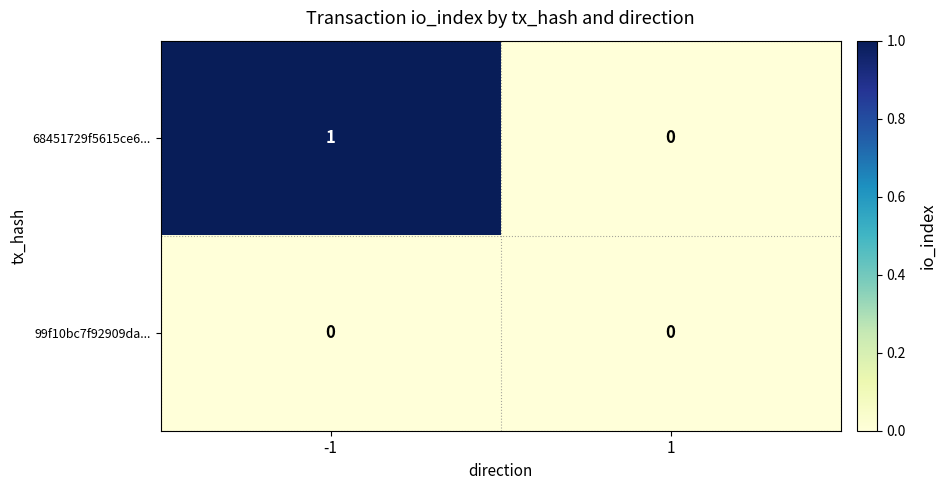

What is the spread (max minus min) of values at -1?

1